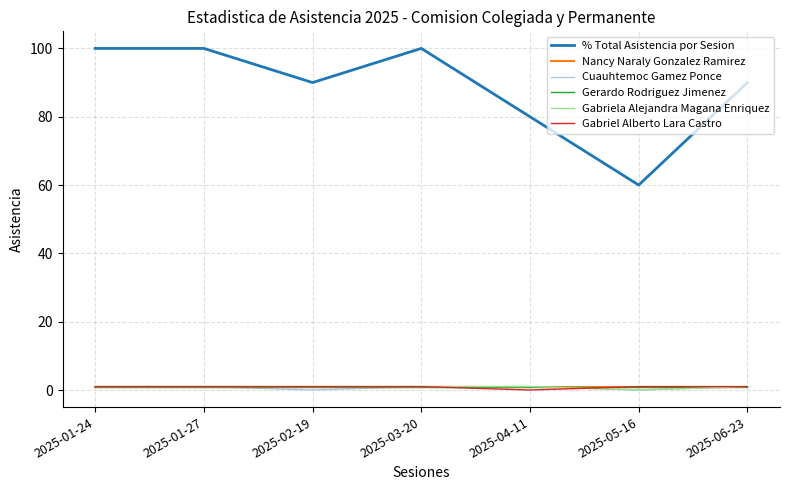

List the labels in order of Gabriela Alejandra Magana Enriquez value, smallest first.

2025-05-16, 2025-01-24, 2025-01-27, 2025-02-19, 2025-03-20, 2025-04-11, 2025-06-23